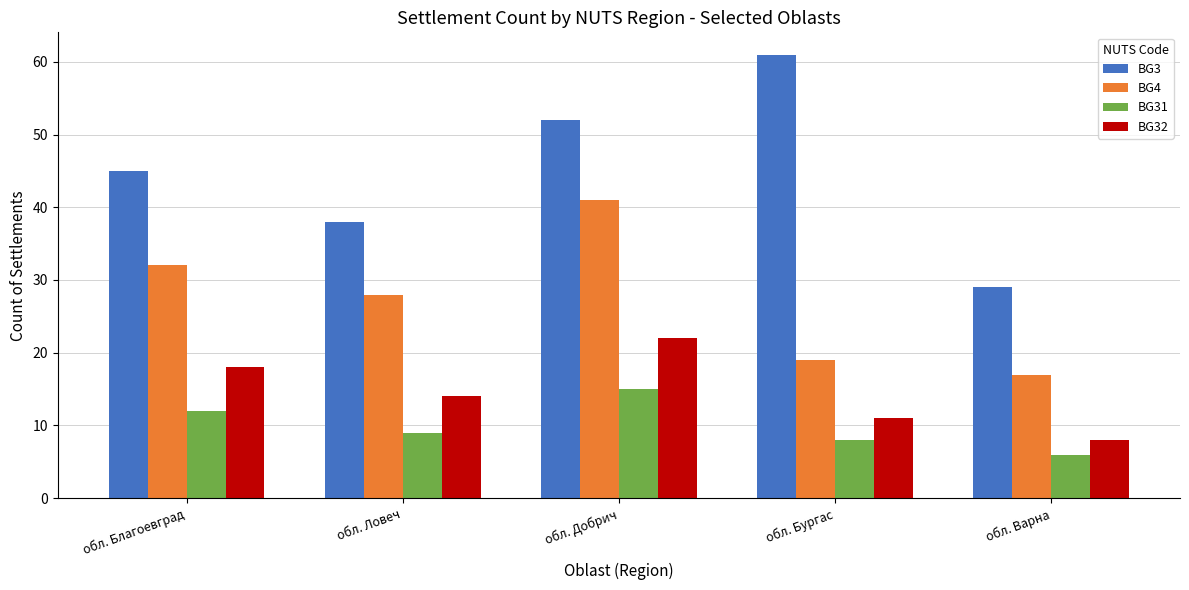

Is it true that BG32 equals 22 at обл. Добрич?

True